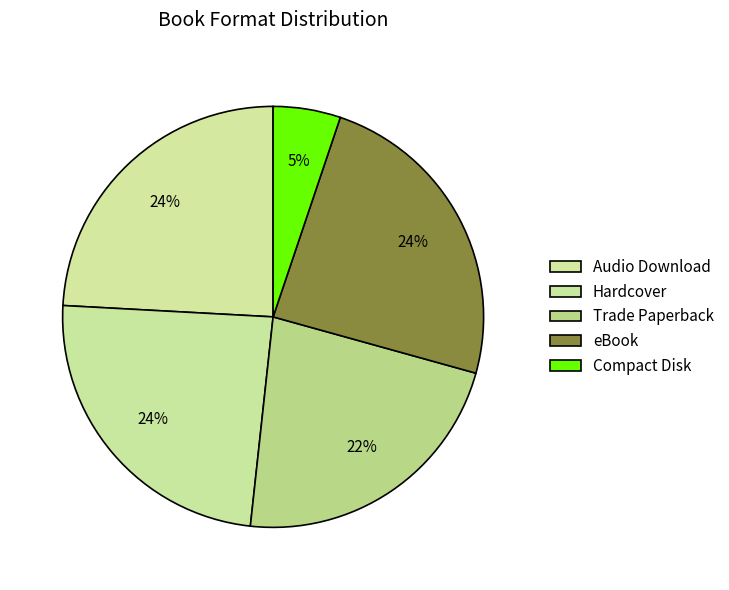

To the nearest percent, what percentage of the pie is eBook?

24%